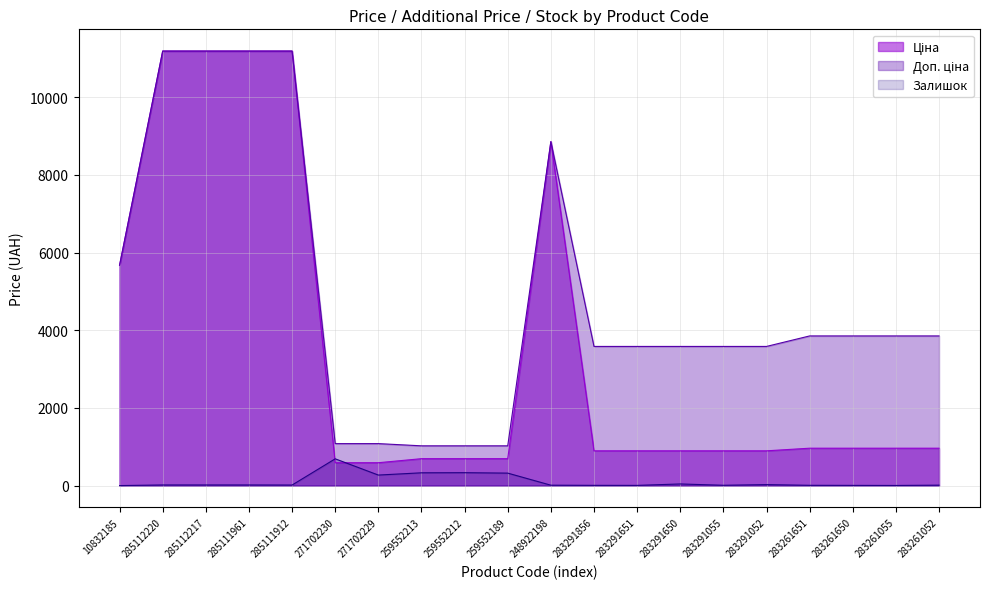

What is the average value of the Залишок series?

107.3